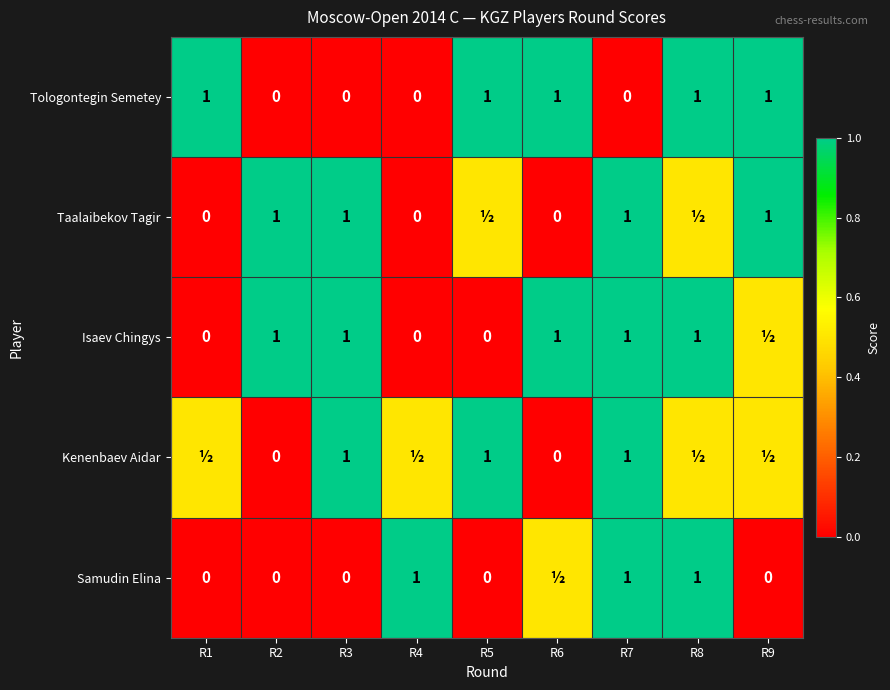

The value of Tologontegin Semetey at R6 is 1.0. True or false?

True